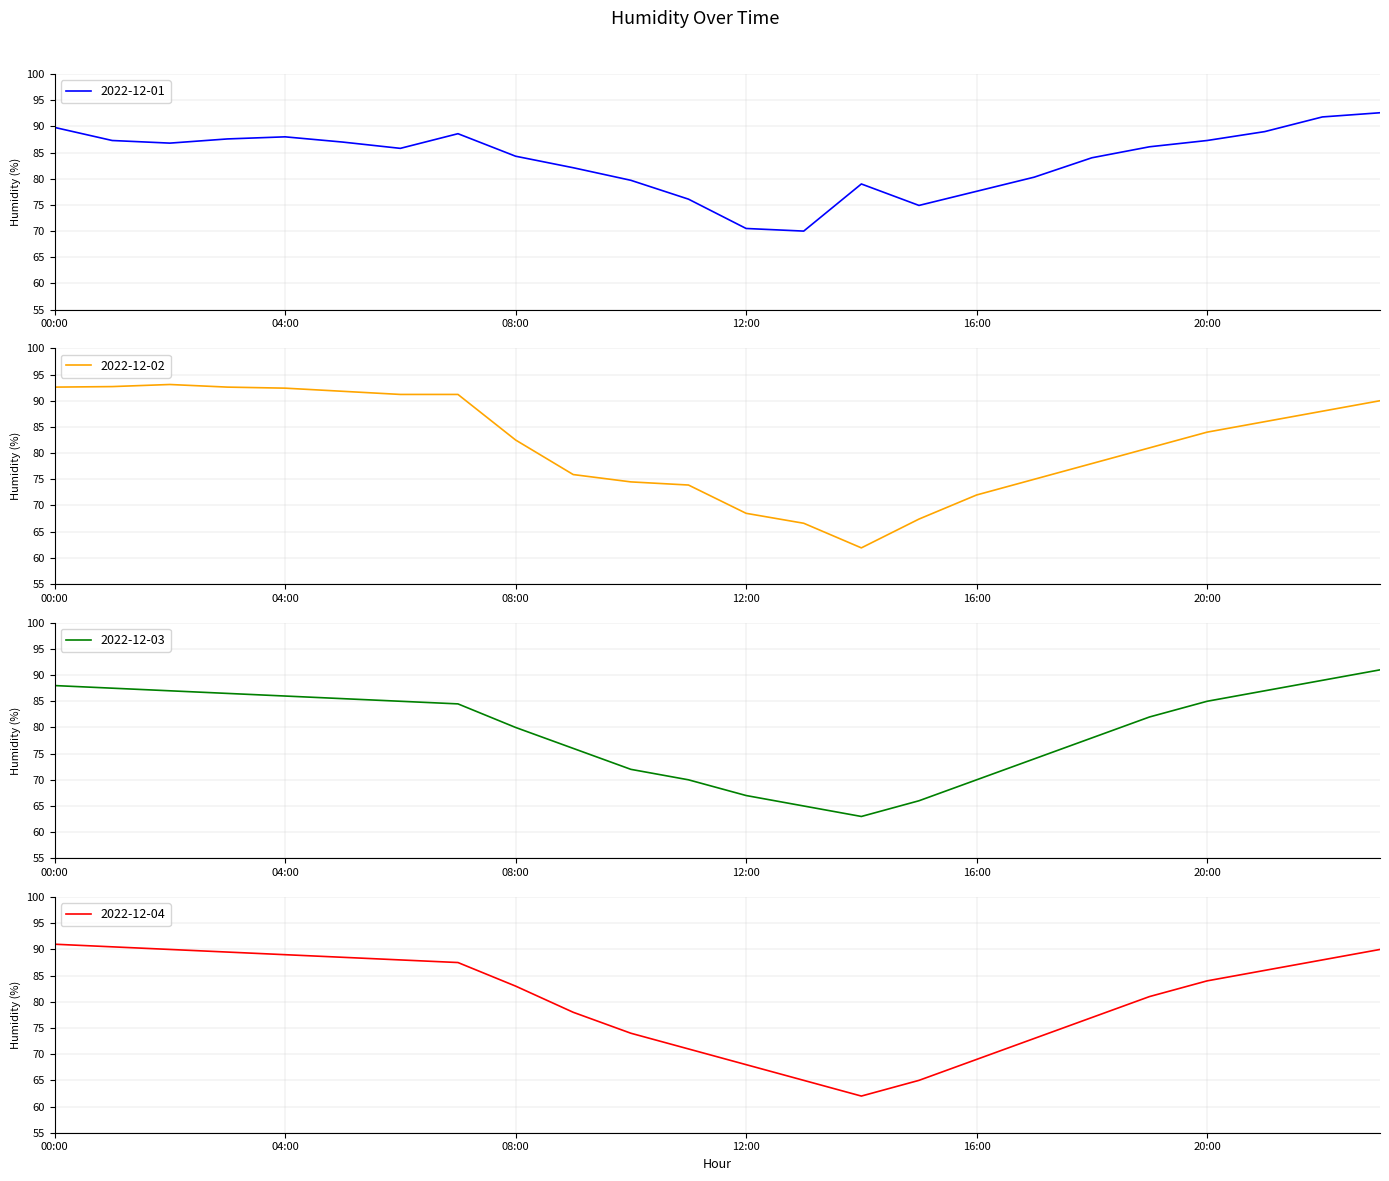

Does the chart display data point markers on the line(s)?

No